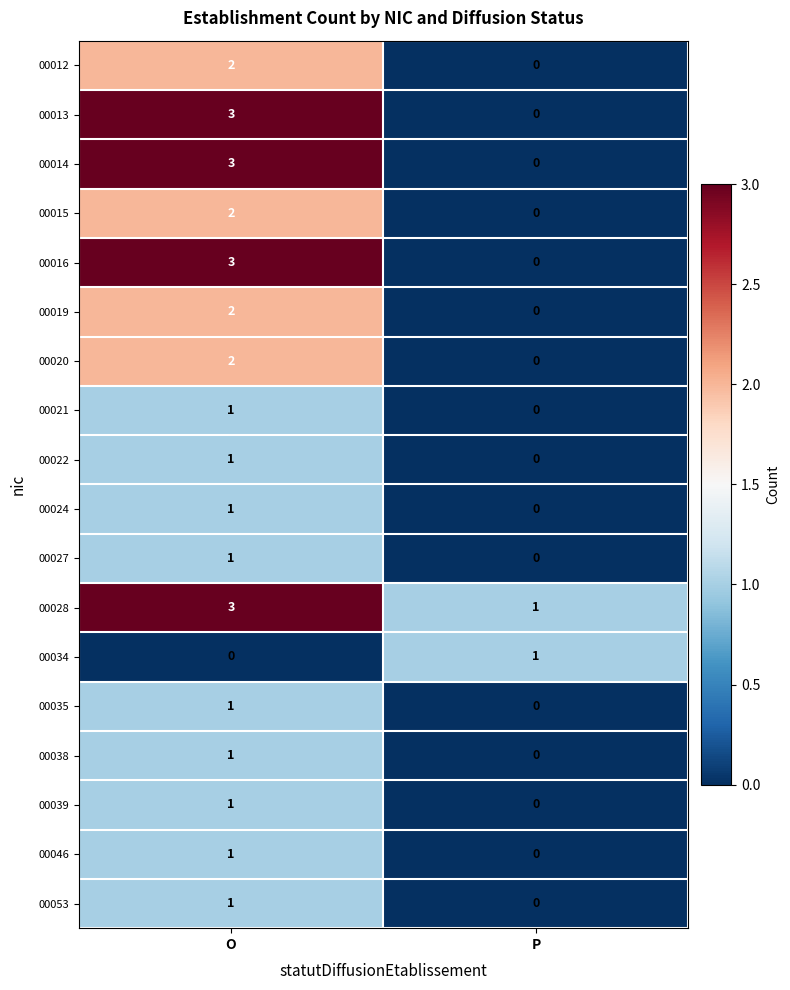

At which category is the sum across all series the highest?

O